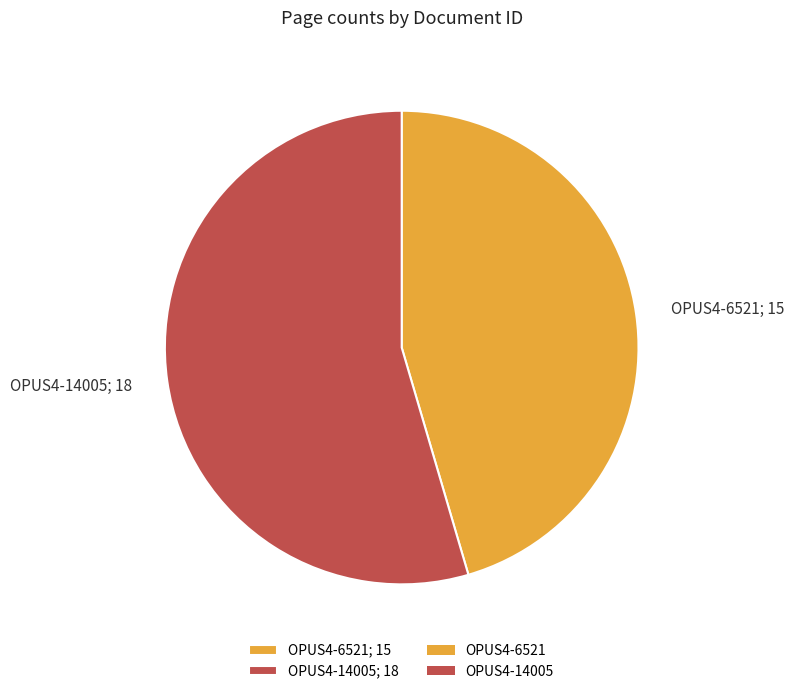

Is OPUS4-14005 the majority of the pie?

Yes